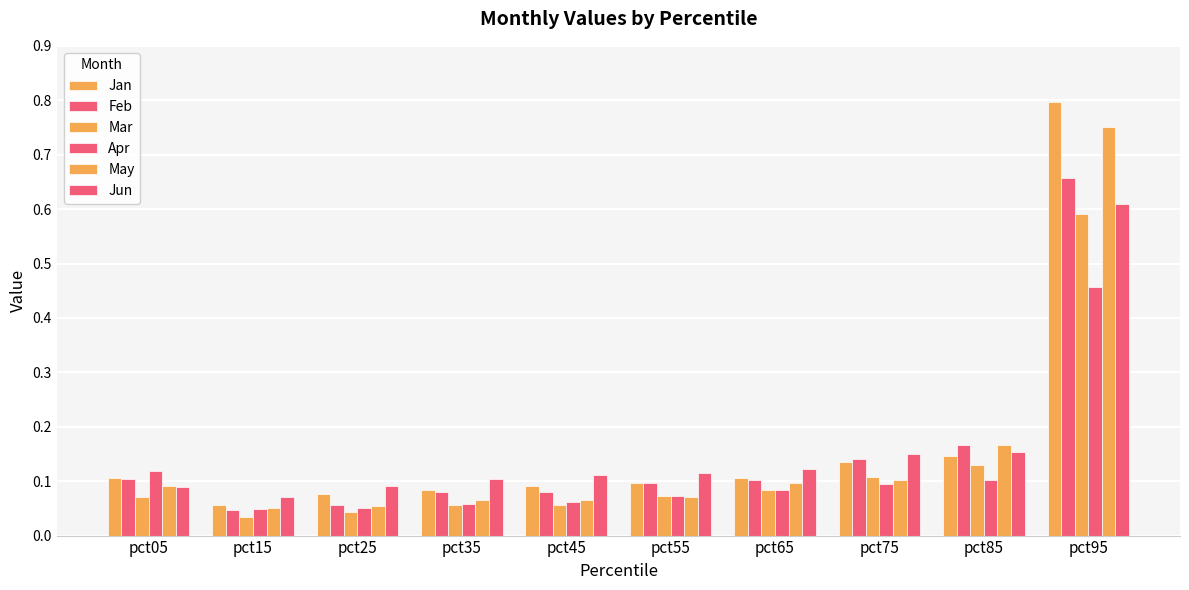

How many distinct data groups are displayed?

6